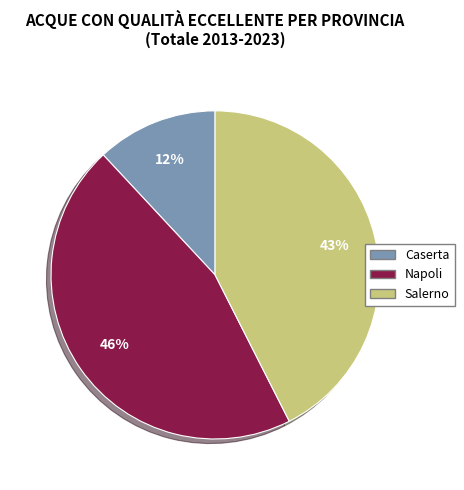

What percentage is the Napoli slice, to the nearest percent?

46%